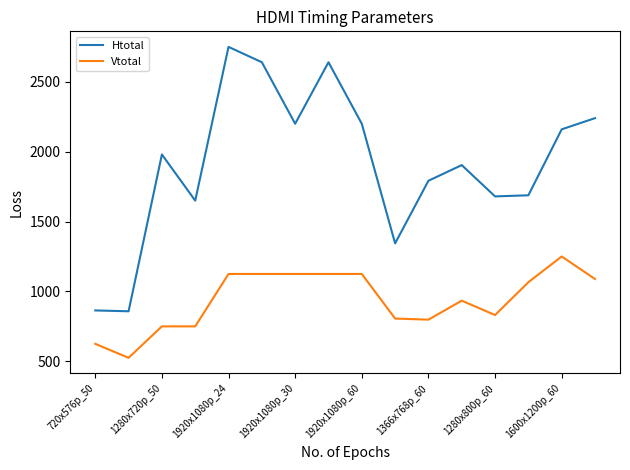

What is the maximum value for Vtotal?

1250